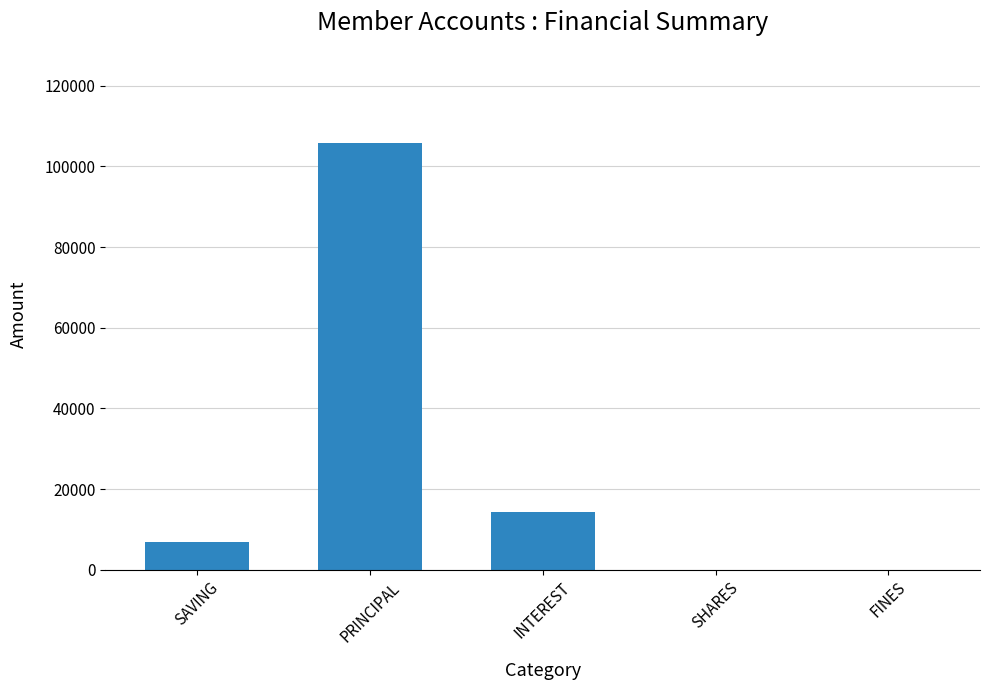

Does the chart contain stacked bars?

No